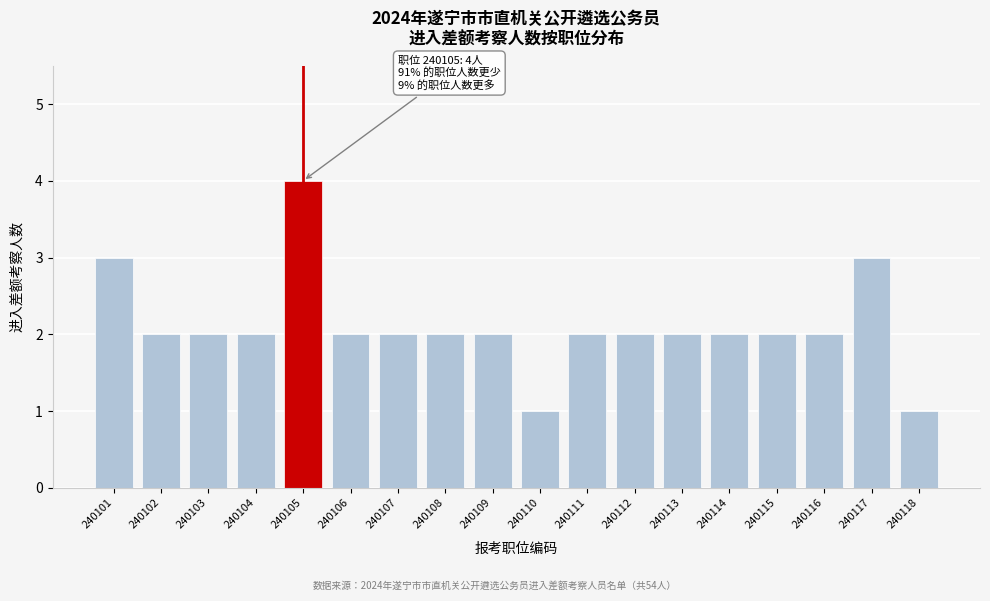

Reading left to right, extract all data points from this chart.

240101=3	240102=2	240103=2	240104=2	240105=4	240106=2	240107=2	240108=2	240109=2	240110=1	240111=2	240112=2	240113=2	240114=2	240115=2	240116=2	240117=3	240118=1